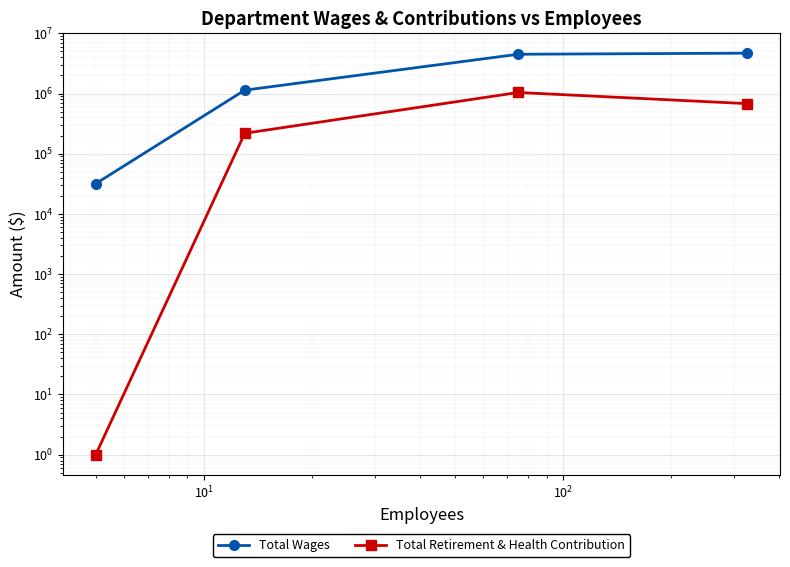

How many categories are shown in the chart?

4